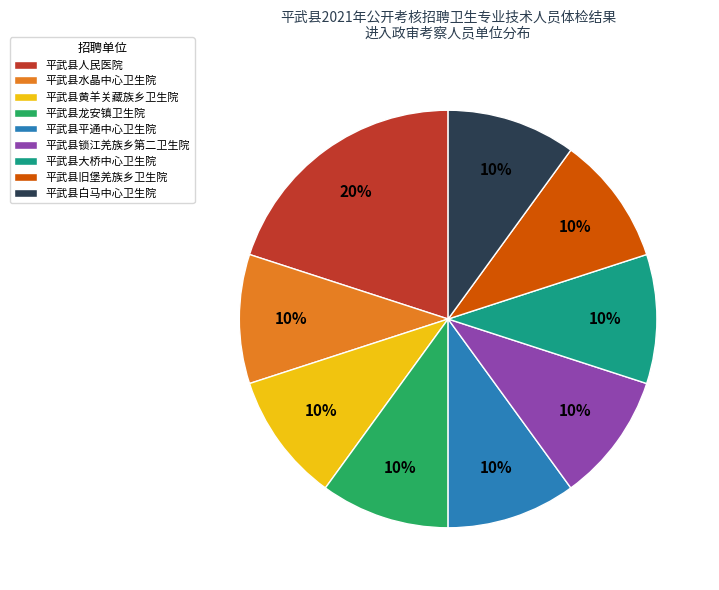

Is the sum of 平武县平通中心卫生院 and 平武县龙安镇卫生院 greater than half?

No